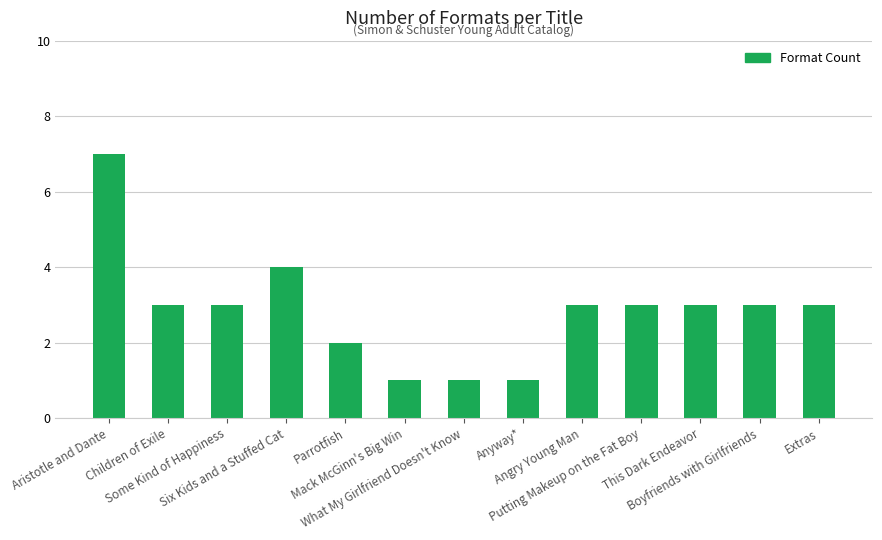

Is it true that the value at Aristotle and Dante is 3?

False